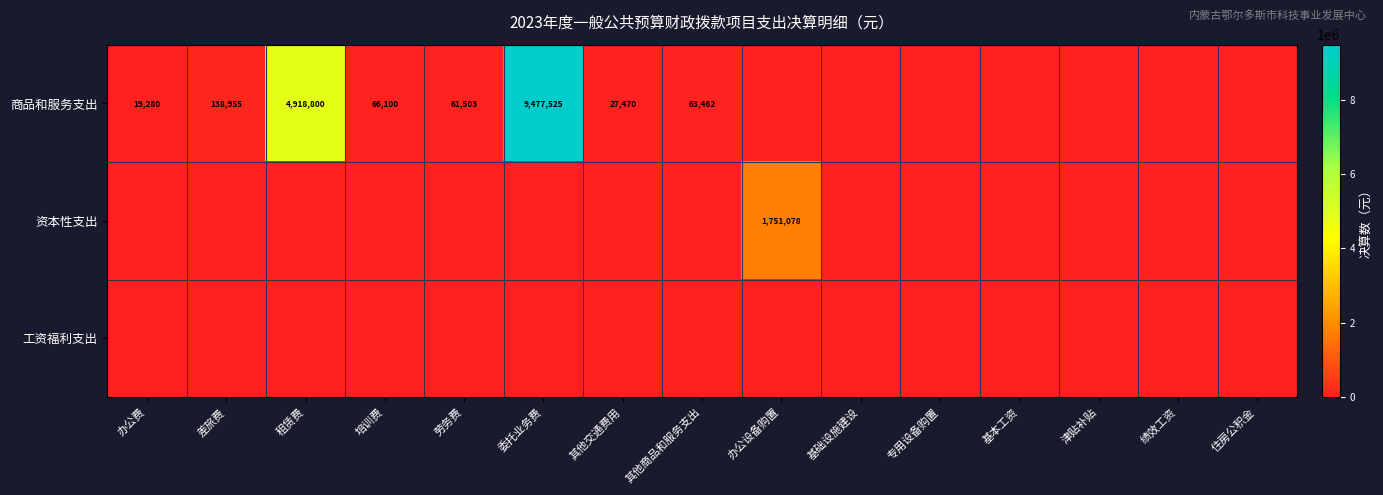

At how many categories does at least one series exceed 4545698?

2